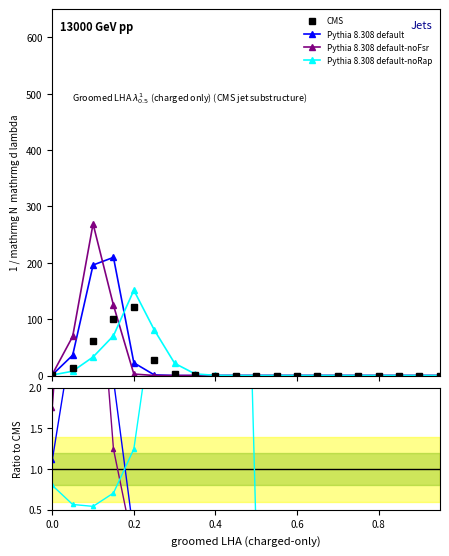

True or false: CMS has more than 2 interior local peaks.

False